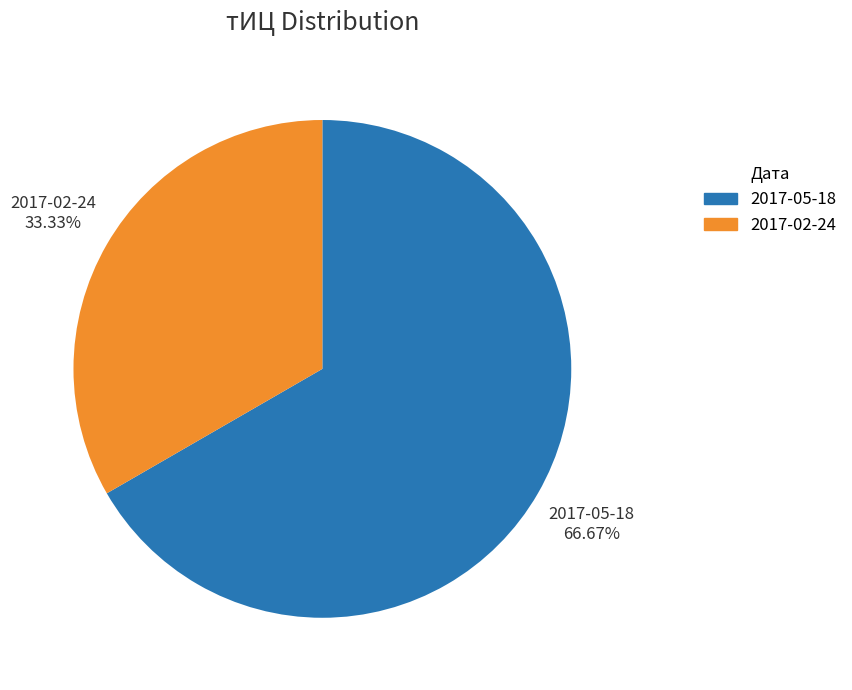

Which slice represents more than half of the pie?

2017-05-18